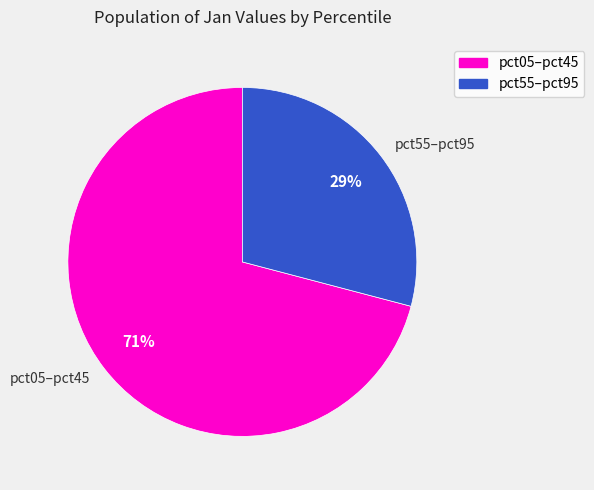

Is there any slice that represents more than half of the pie?

Yes